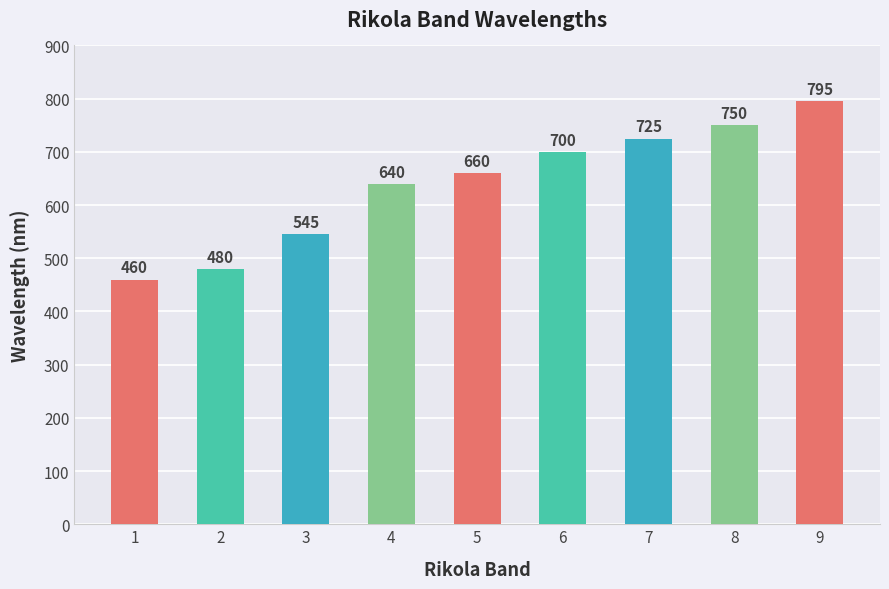

What is the sum of all values?

5755